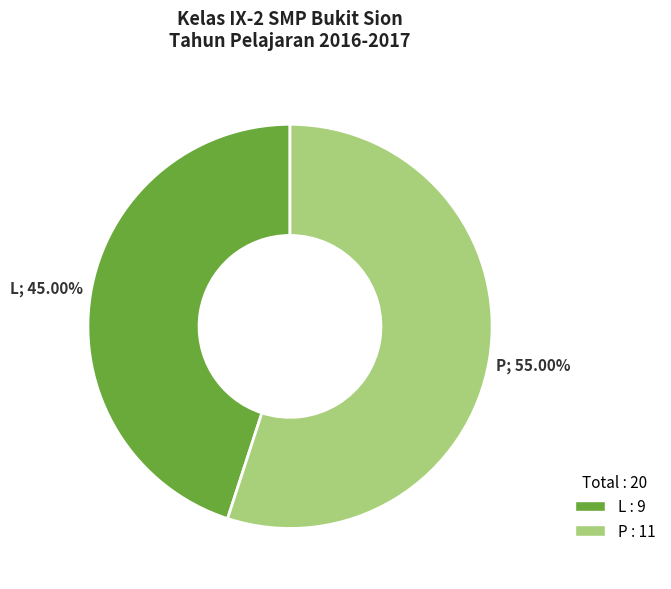

Is L the majority of the pie?

No